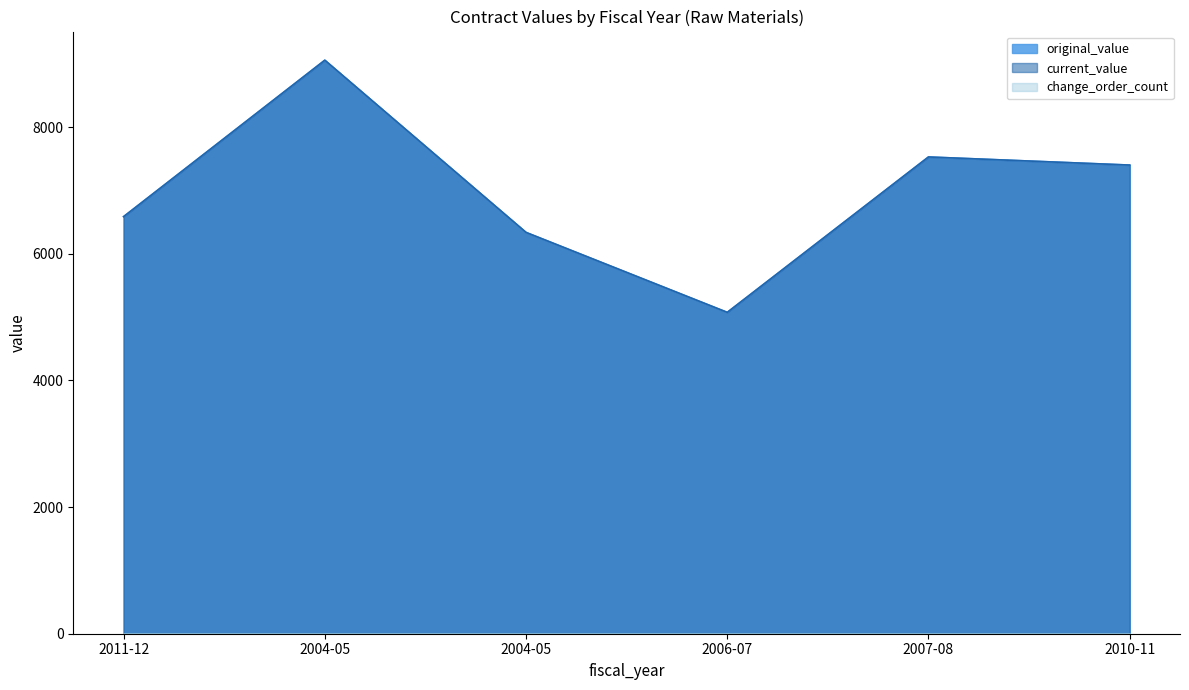

Does the chart display data point markers on the line(s)?

No